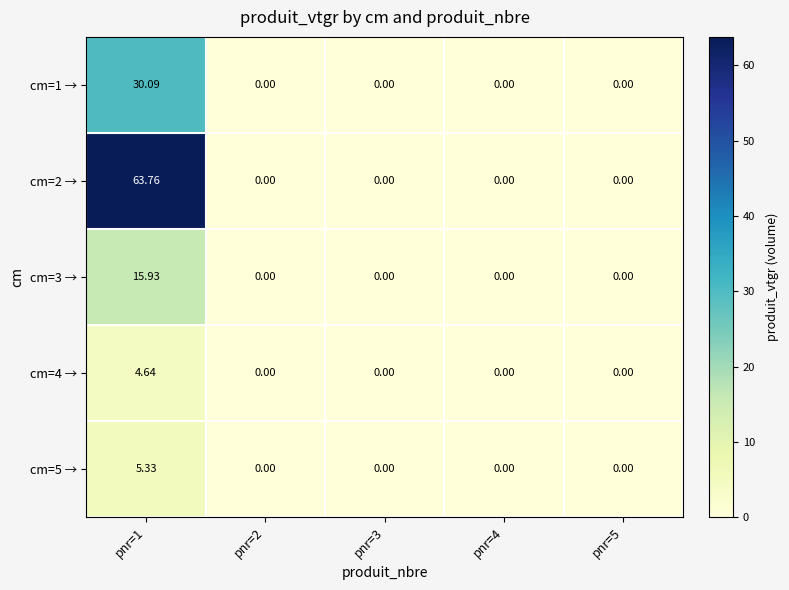

How many distinct data groups are displayed?

5